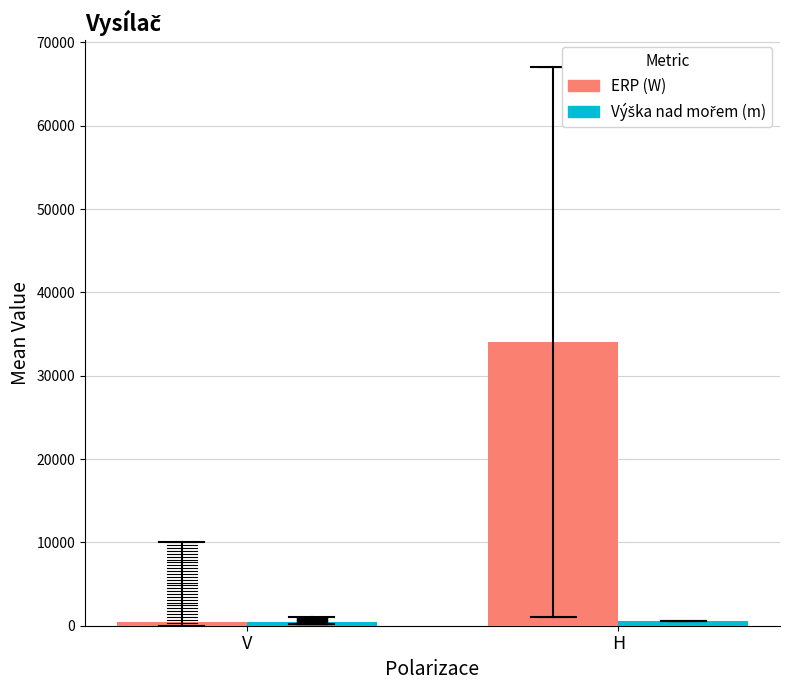

How many categories are shown in the chart?

2